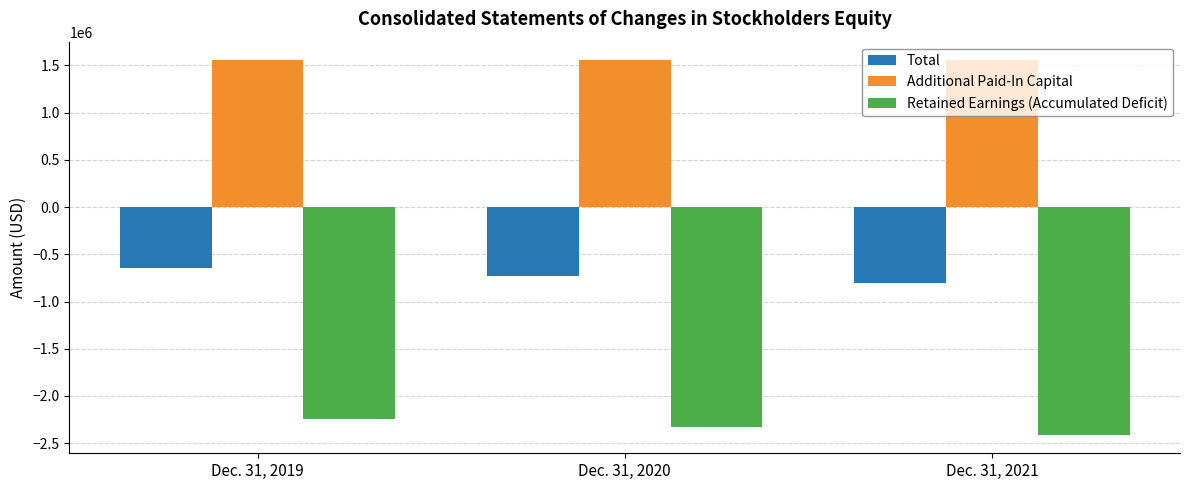

Reading left to right, transcribe all the data shown in this chart.

Total: Dec. 31, 2019=-648295	Dec. 31, 2020=-728473	Dec. 31, 2021=-808443
Additional Paid-In Capital: Dec. 31, 2019=1552891	Dec. 31, 2020=1552891	Dec. 31, 2021=1552891
Retained Earnings (Accumulated Deficit): Dec. 31, 2019=-2248142	Dec. 31, 2020=-2328320	Dec. 31, 2021=-2408290